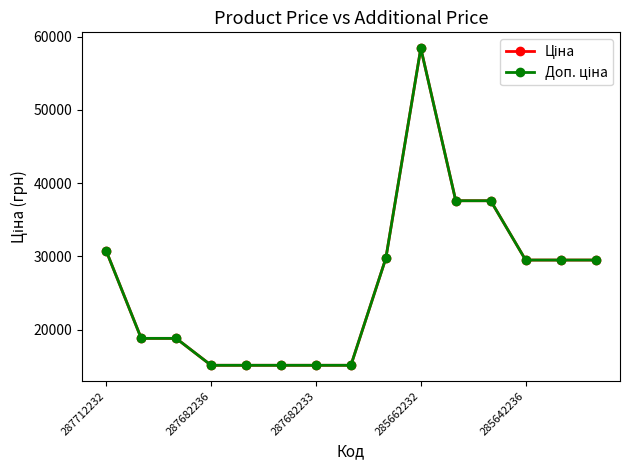

True or false: Доп. ціна has more than 2 points higher than both neighbors.

False